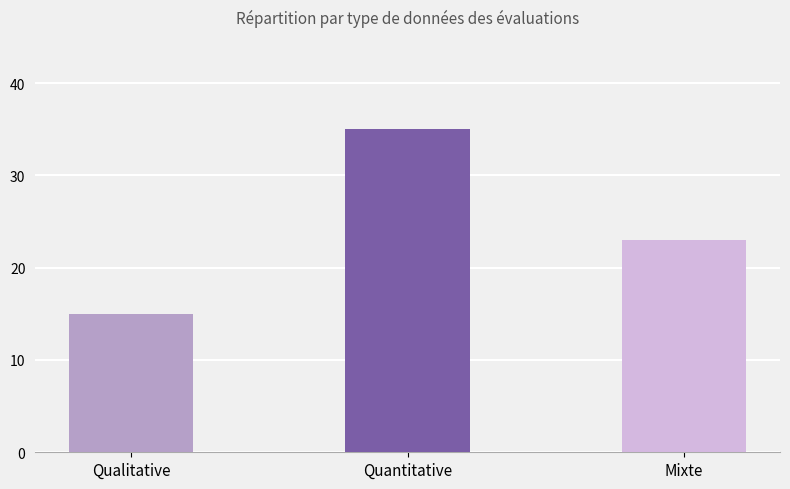

Is it true that the value at Qualitative is 26?

False